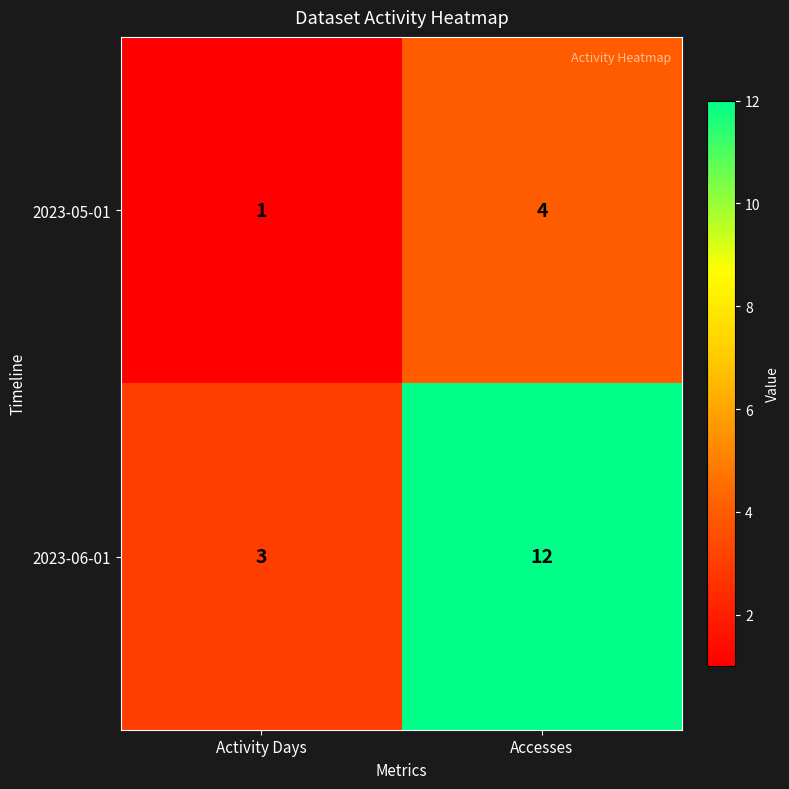

List the series in order of their overall mean, highest first.

2023-06-01, 2023-05-01